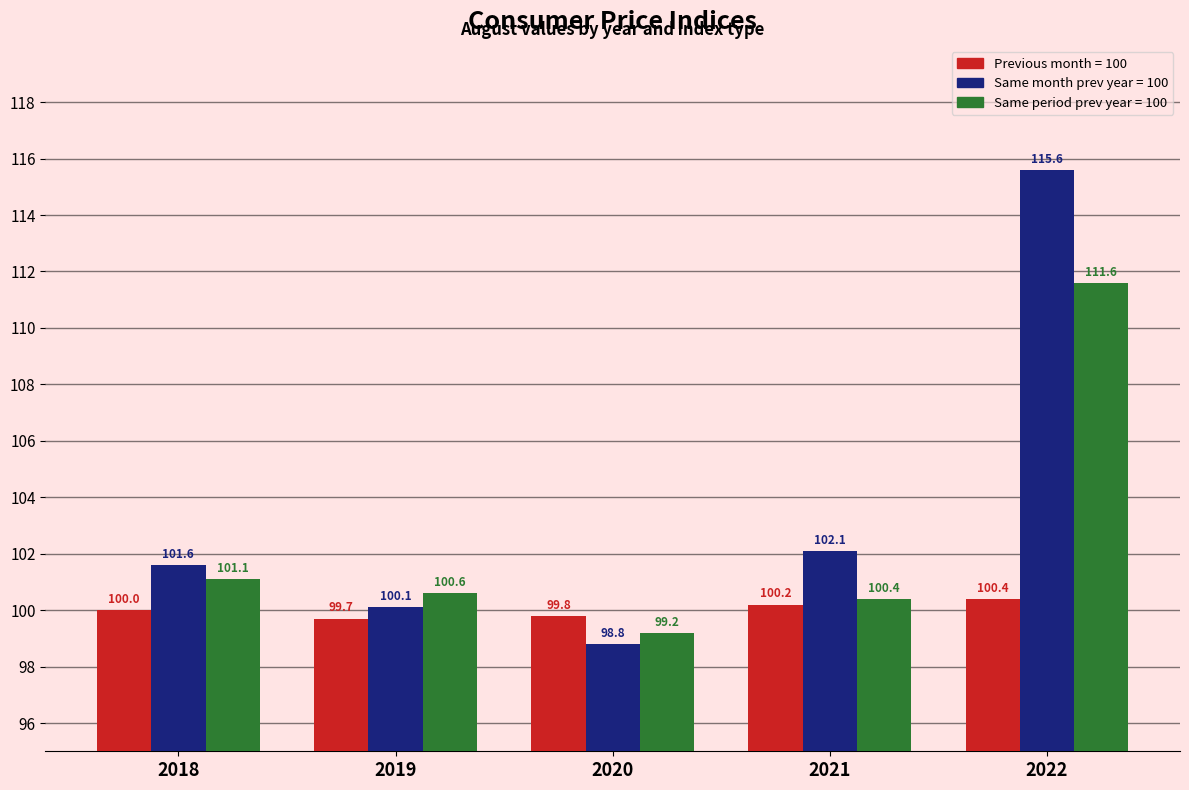

Reading right to left, transcribe all the data shown in this chart.

Previous month = 100: 100.4	100.2	99.8	99.7	100.0
Same month prev year = 100: 115.6	102.1	98.8	100.1	101.6
Same period prev year = 100: 111.6	100.4	99.2	100.6	101.1